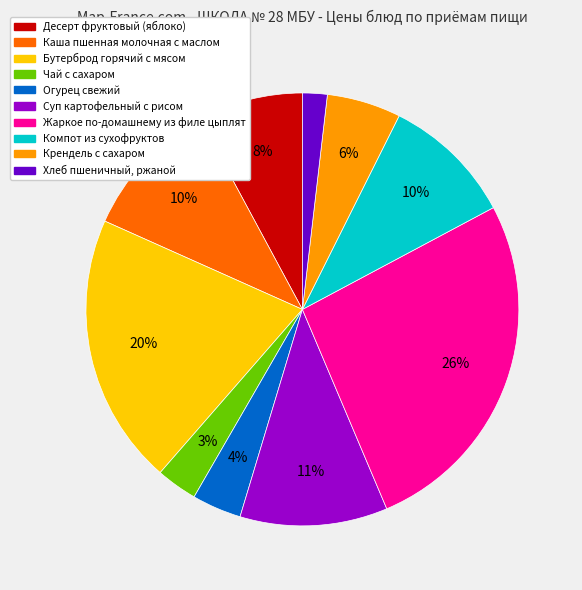

Is it true that Чай с сахаром is 3% of the pie?

True